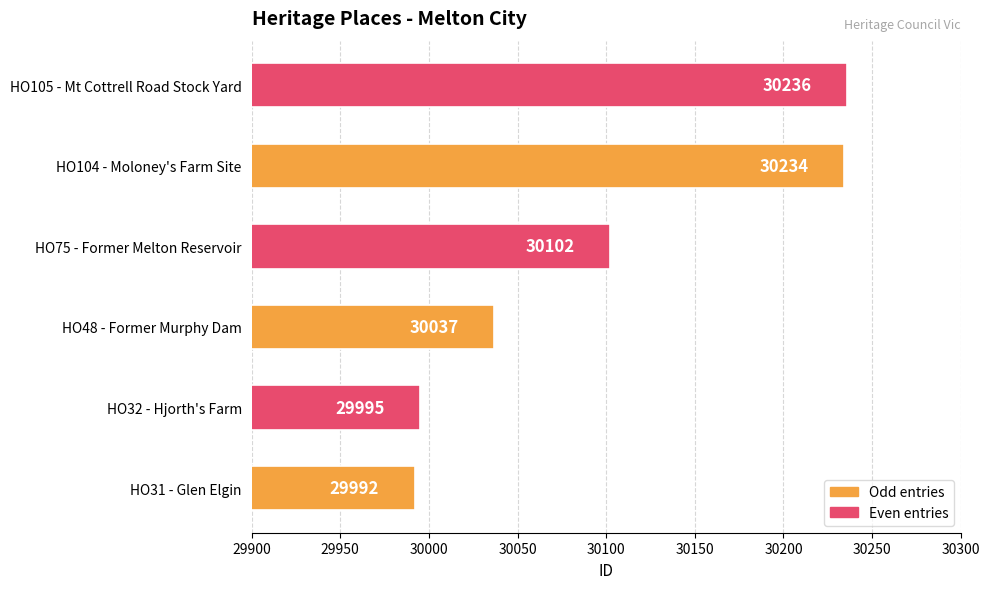

What is the average value?

30099